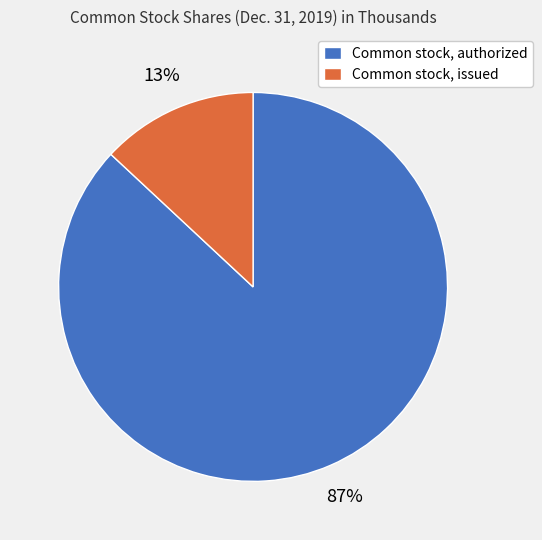

Rank the categories by value from highest to lowest.

Common stock, authorized, Common stock, issued